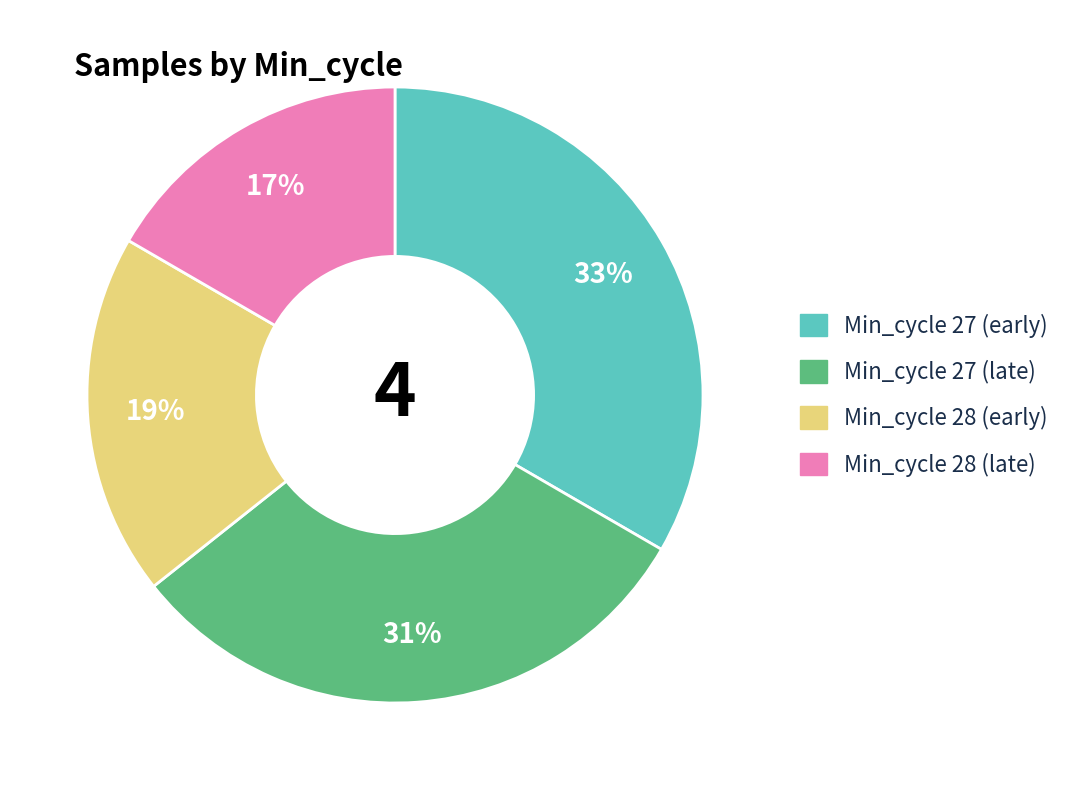

To the nearest percent, what is the average slice percentage?

25%